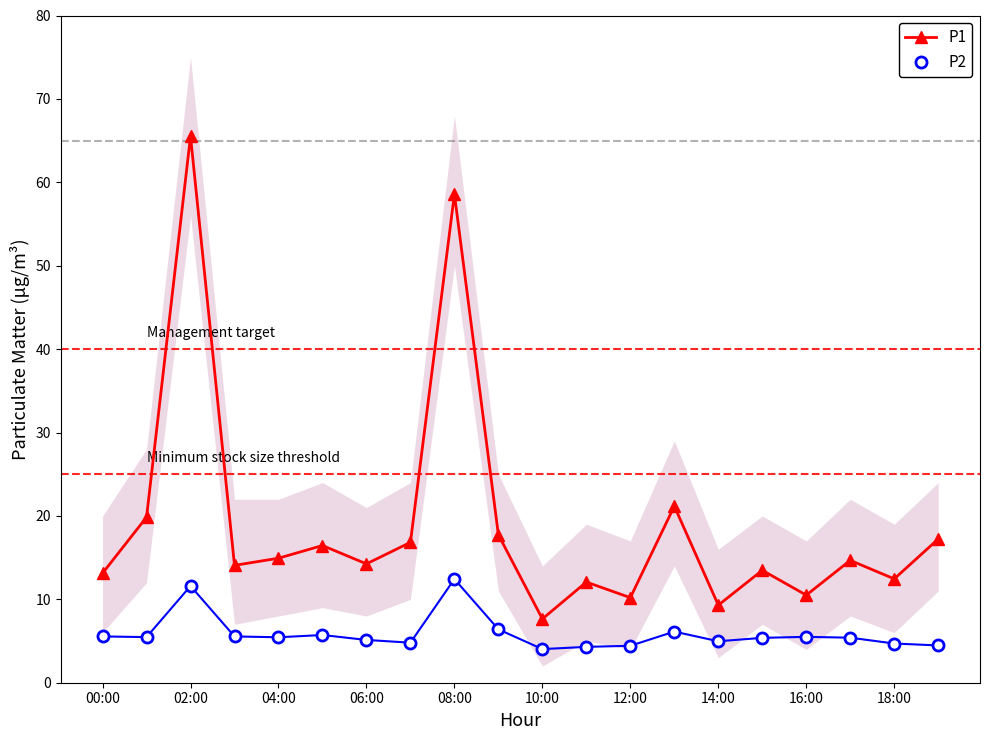

How many lines are shown in the chart?

2